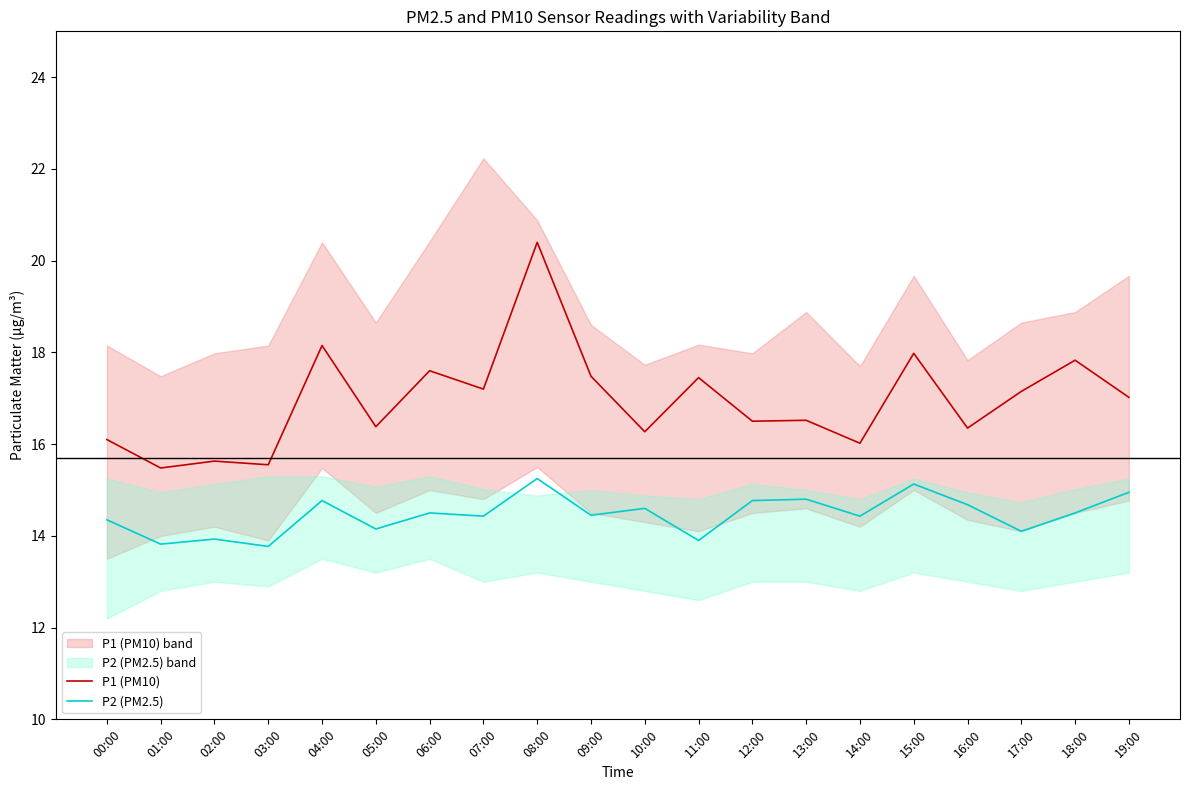

What is the total value across all series at 03:00?

29.3